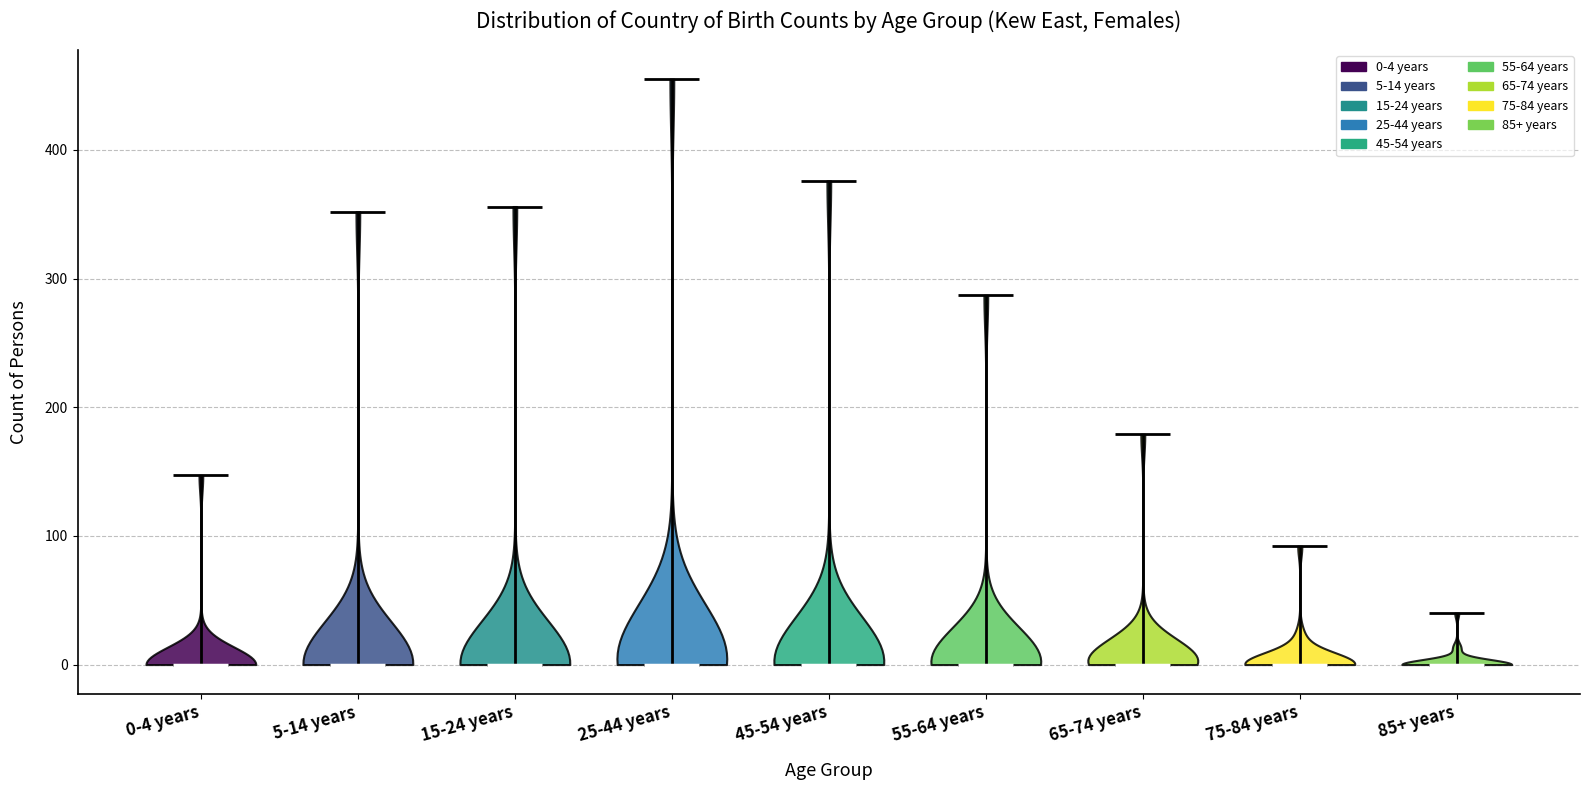

Reading left to right, read every violin against the y-axis: where its median line is, and the lowest and highest points it reaches. The values are not printed on the chart, so give them approximately, as read against the axis.

0-4 years: median line 0, lowest point 0, highest point 150
5-14 years: median line 0, lowest point 0, highest point 350
15-24 years: median line 0, lowest point 0, highest point 360
25-44 years: median line 0, lowest point 0, highest point 460
45-54 years: median line 0, lowest point 0, highest point 380
55-64 years: median line 0, lowest point 0, highest point 290
65-74 years: median line 0, lowest point 0, highest point 180
75-84 years: median line 0, lowest point 0, highest point 90
85+ years: median line 0, lowest point 0, highest point 40